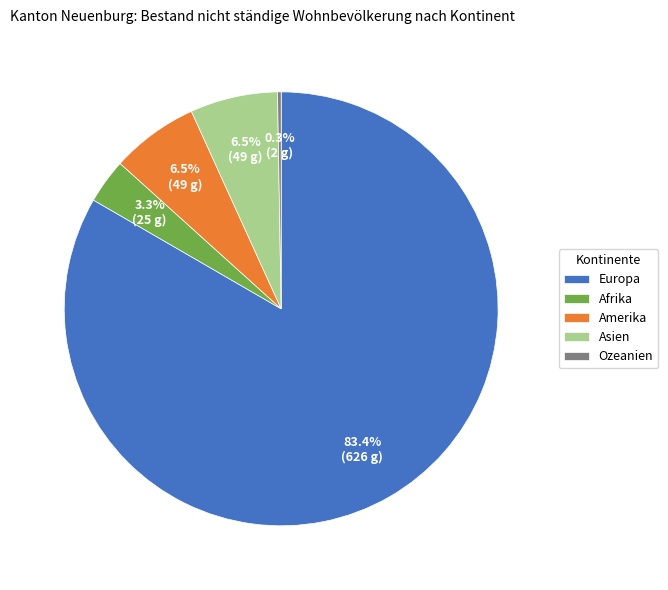

Which category has the biggest portion of the pie?

Europa